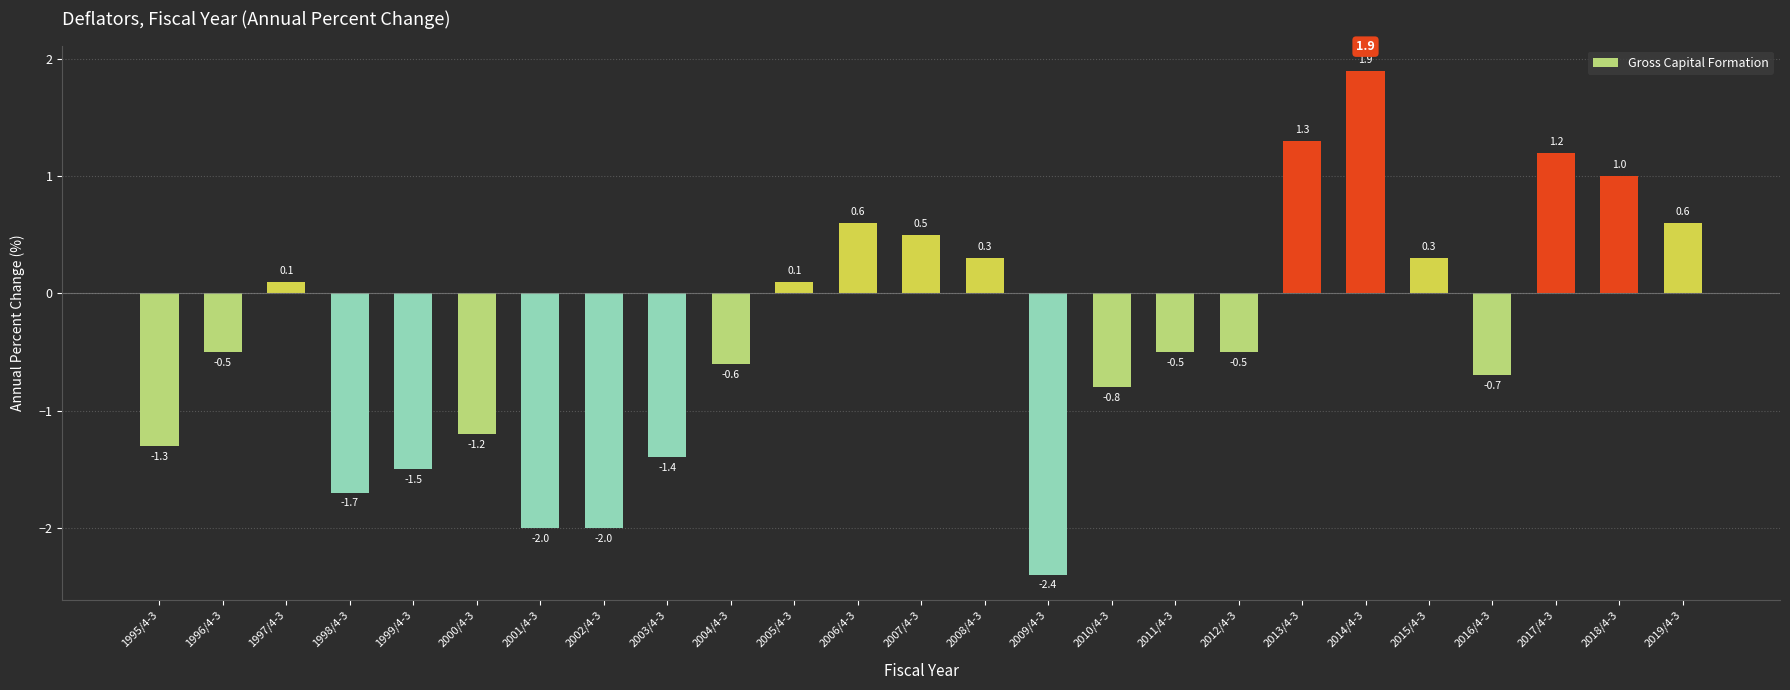

The value at 2006/4-3 is 0.6. True or false?

True